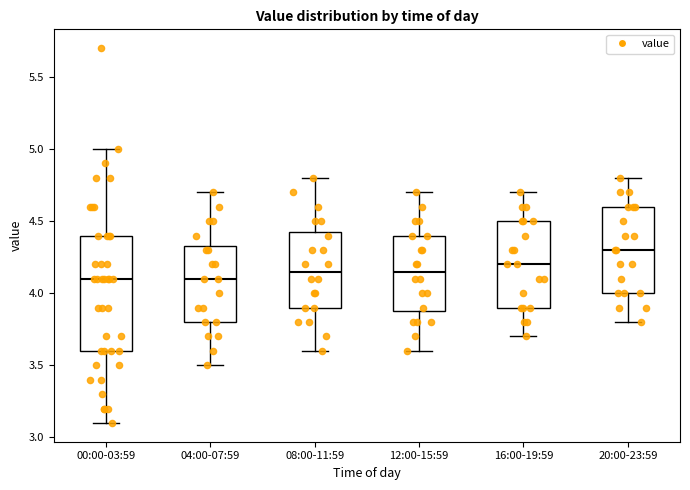

Reading left to right, transcribe this box plot: for each box, give where its median line is, the range the box spans, and where its two whiskers end, as read against the y-axis. The values are not printed on the chart, so give them approximately, as read against the axis.

00:00-03:59: median 4.10, box 3.60 to 4.40, whiskers 3.10 to 5.00
04:00-07:59: median 4.10, box 3.80 to 4.35, whiskers 3.50 to 4.70
08:00-11:59: median 4.15, box 3.90 to 4.45, whiskers 3.60 to 4.80
12:00-15:59: median 4.15, box 3.90 to 4.40, whiskers 3.60 to 4.70
16:00-19:59: median 4.20, box 3.90 to 4.50, whiskers 3.70 to 4.70
20:00-23:59: median 4.30, box 4.00 to 4.60, whiskers 3.80 to 4.80